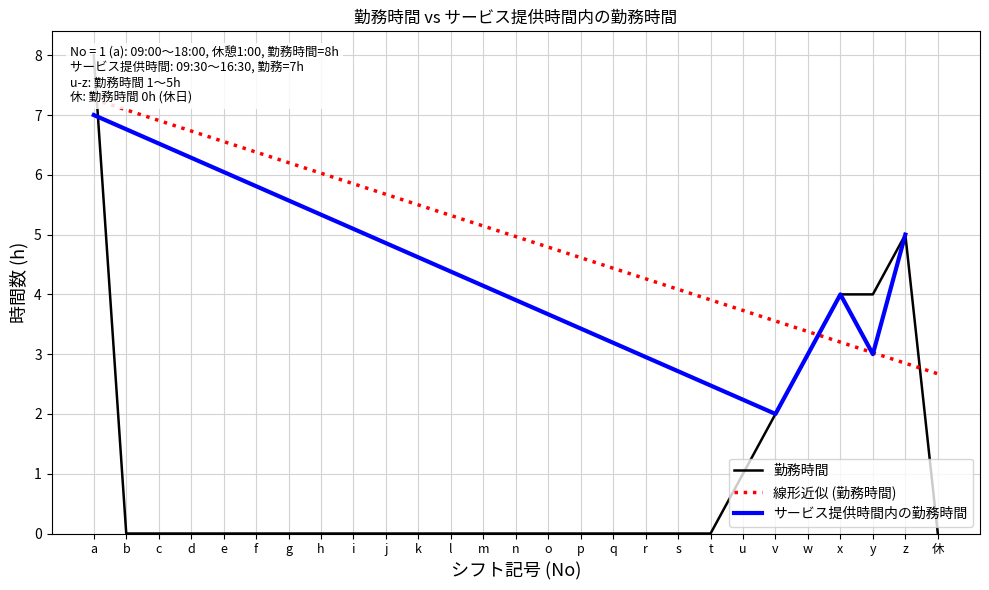

Which label corresponds to the largest value in the chart?

a